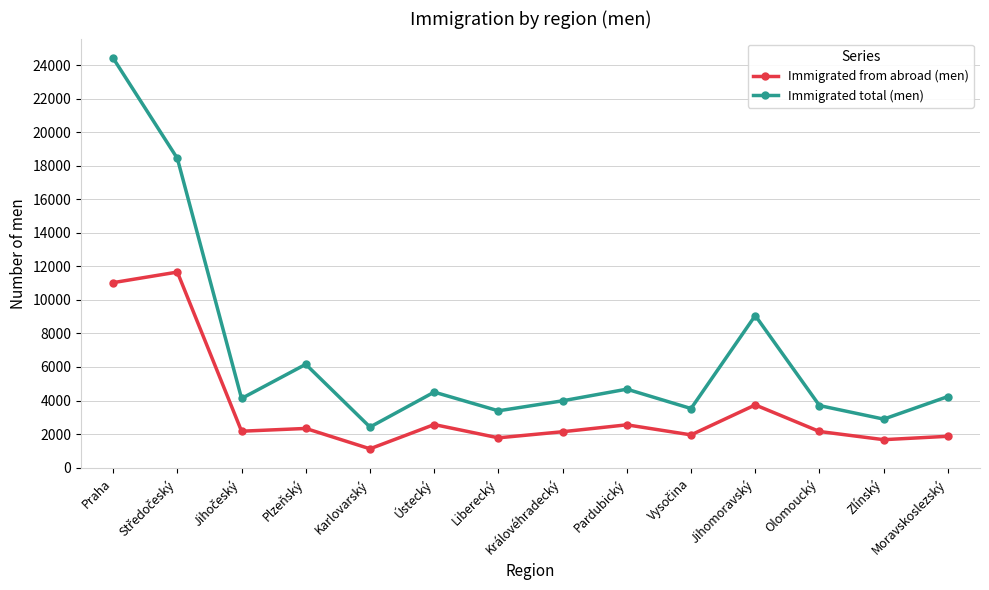

What is the value of the Immigrated total (men) point at the 7th from the left?

3385